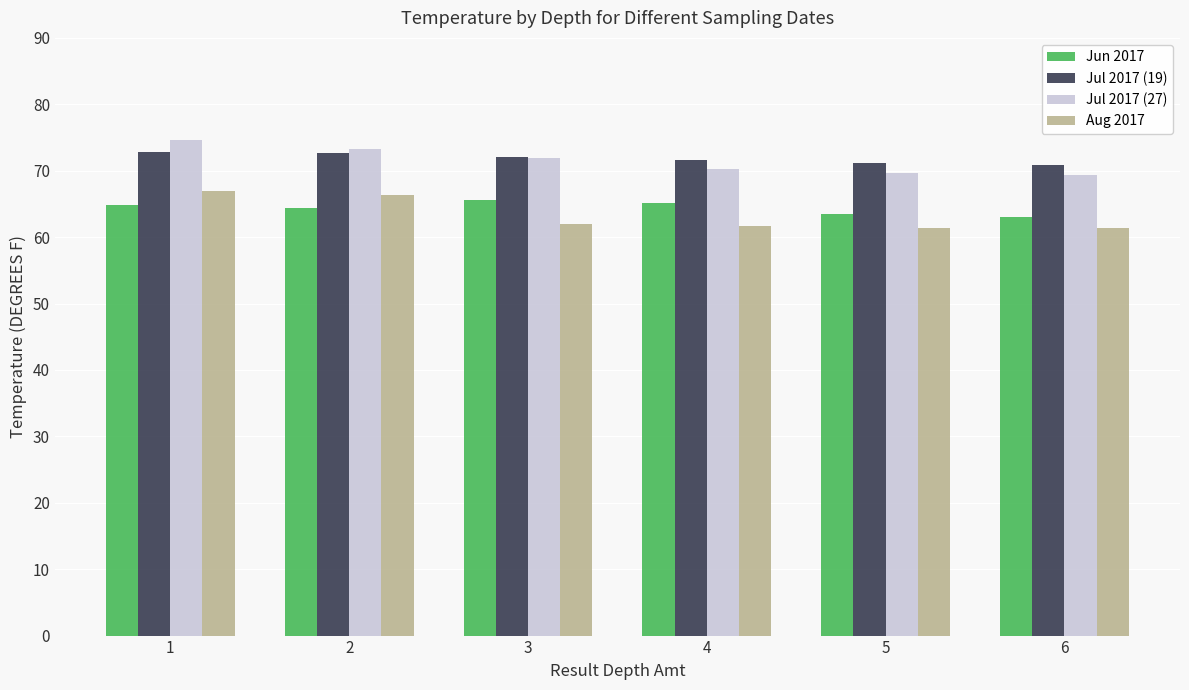

What is the value of the Jul 2017 (27) bar at the 3rd from the left?

71.9